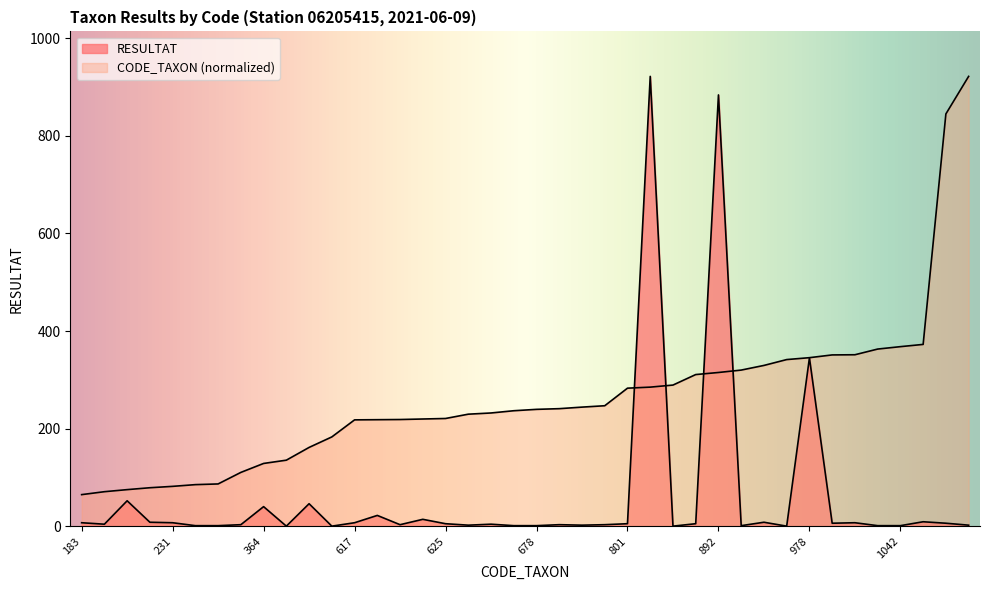

Read the CODE_TAXON value at 978.

345.4